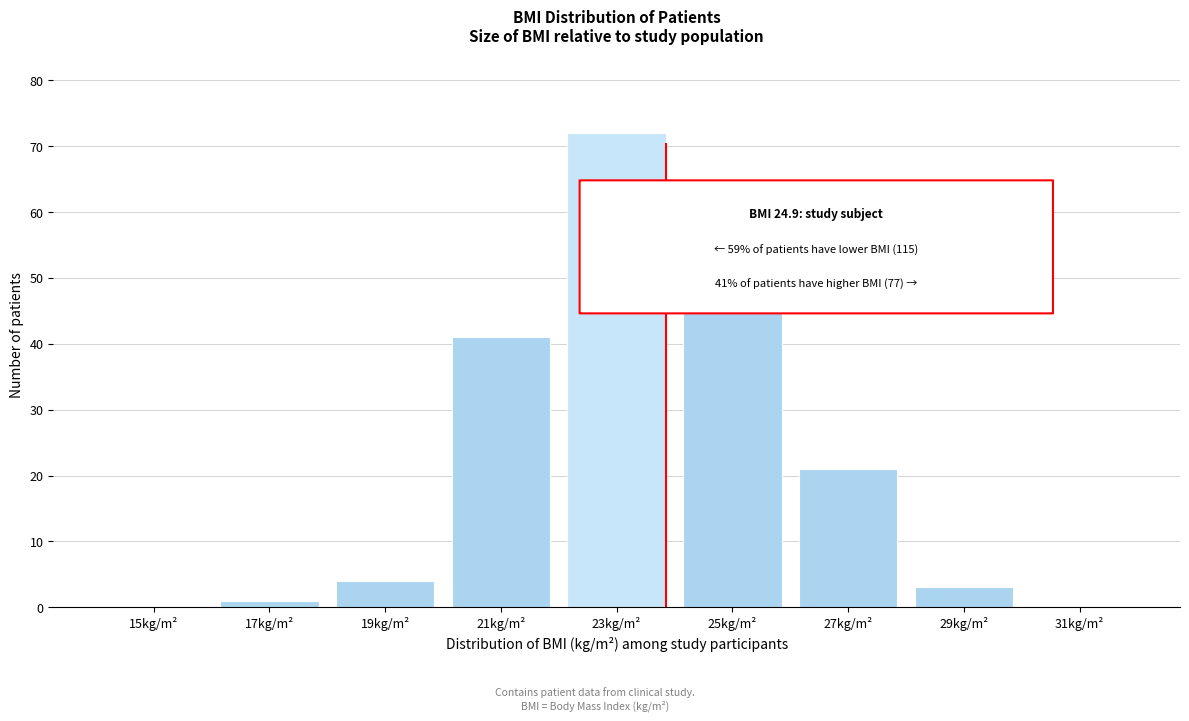

Reading right to left, what are all the values shown in this chart?

31kg/m²=0	29kg/m²=3	27kg/m²=21	25kg/m²=50	23kg/m²=72	21kg/m²=41	19kg/m²=4	17kg/m²=1	15kg/m²=0